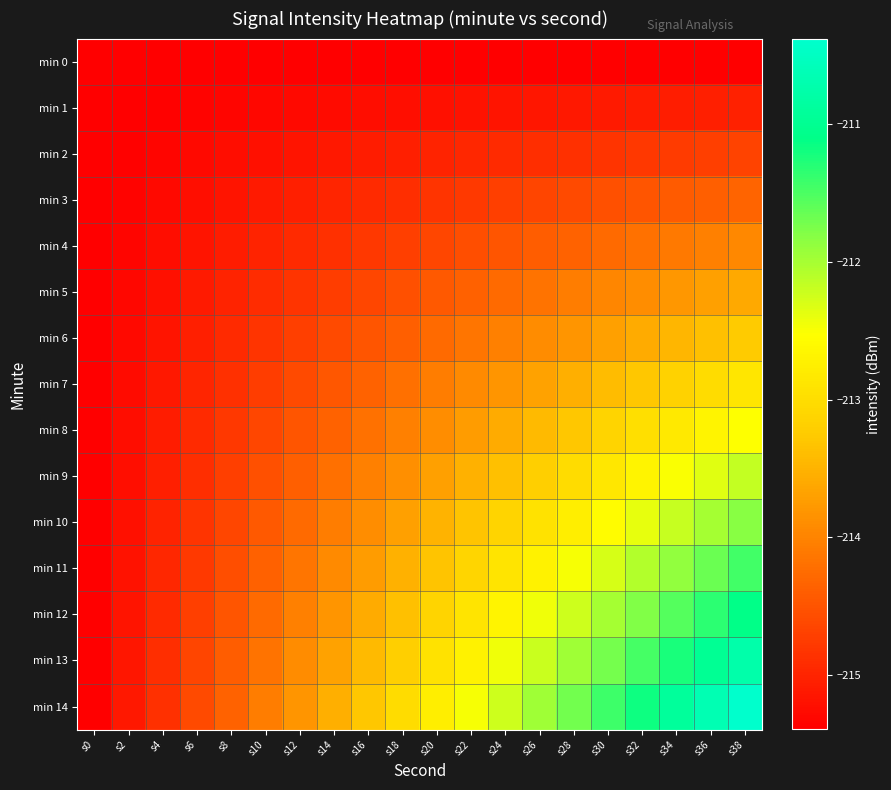

What is the total value across all series at s14?

-3217.0